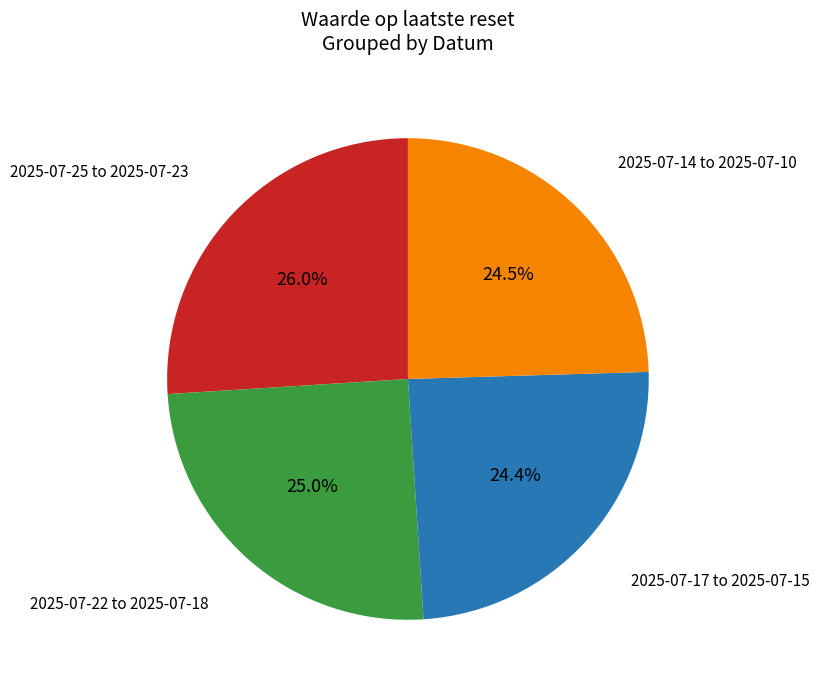

Is there any slice that represents more than half of the pie?

No